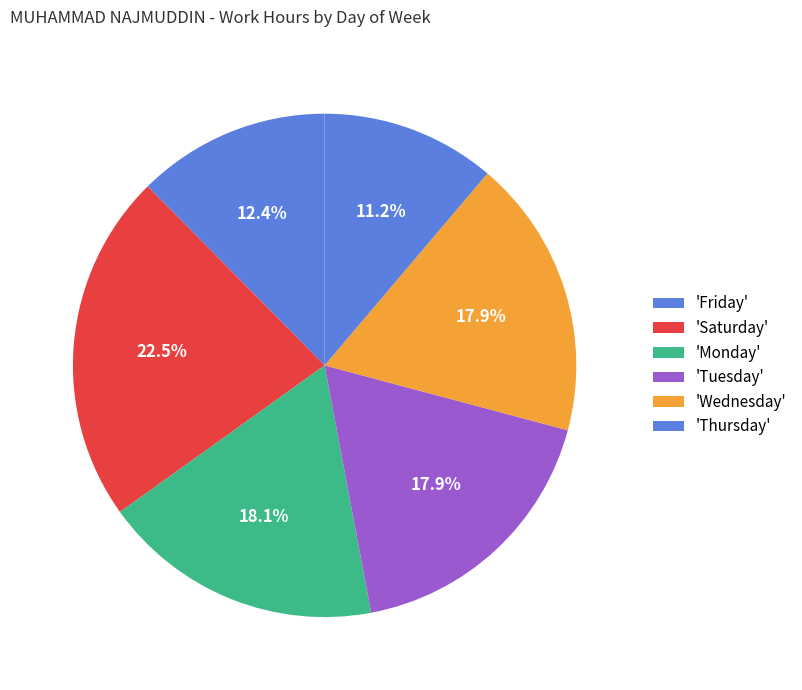

How many segments does this pie chart have?

6